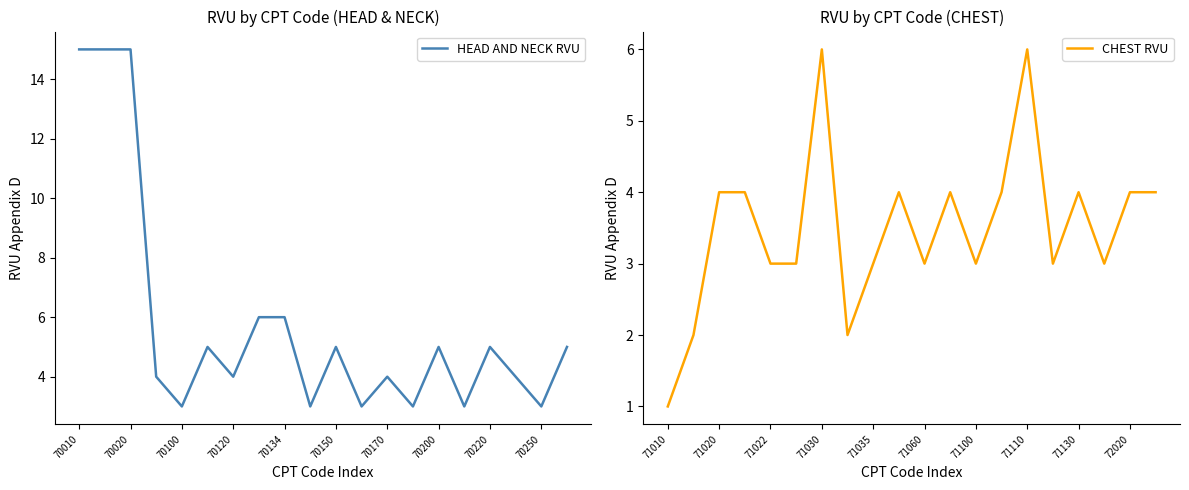

True or false: CHEST RVU has more than 2 interior local peaks.

True